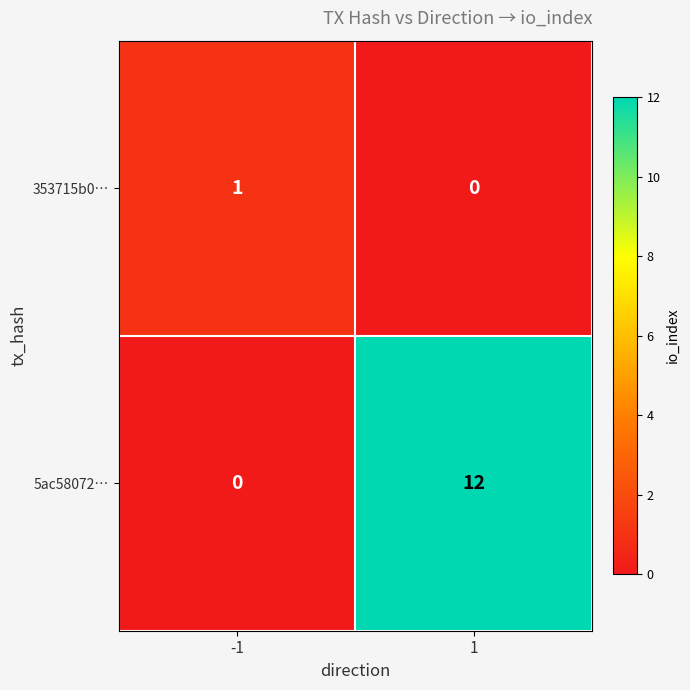

What is the greatest value displayed?

12